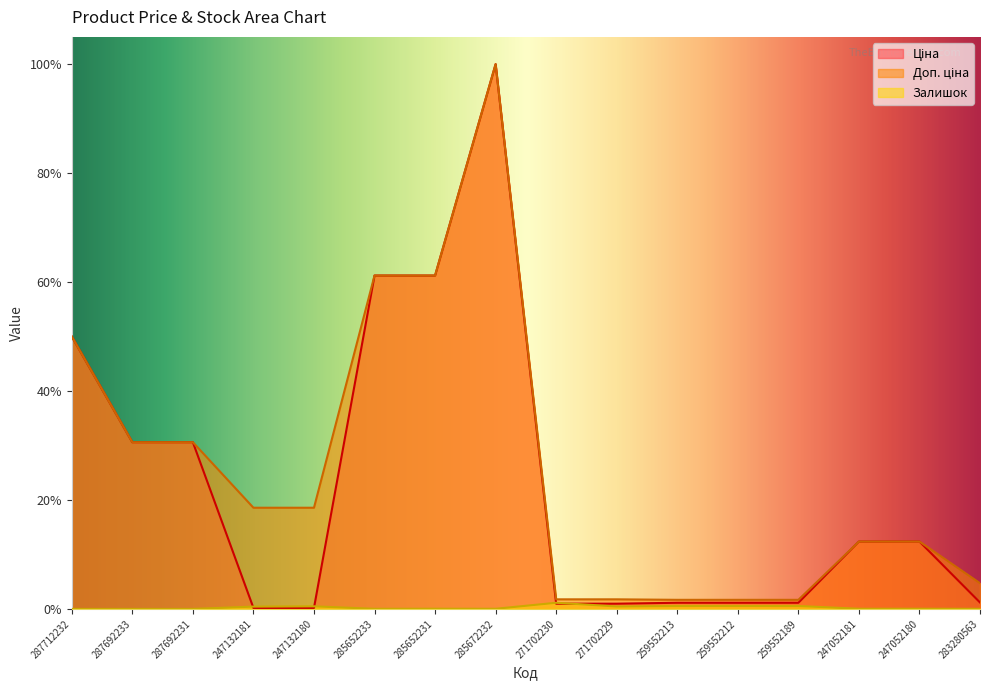

Which series changed the most between 287712232 and 285652231?

Ціна